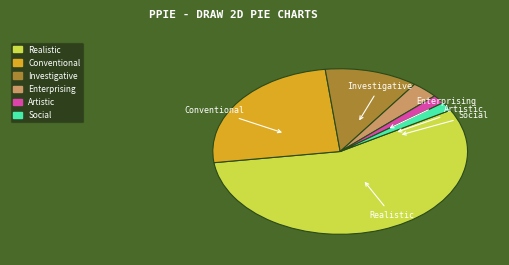

Which has a higher value, Investigative or Artistic?

Investigative